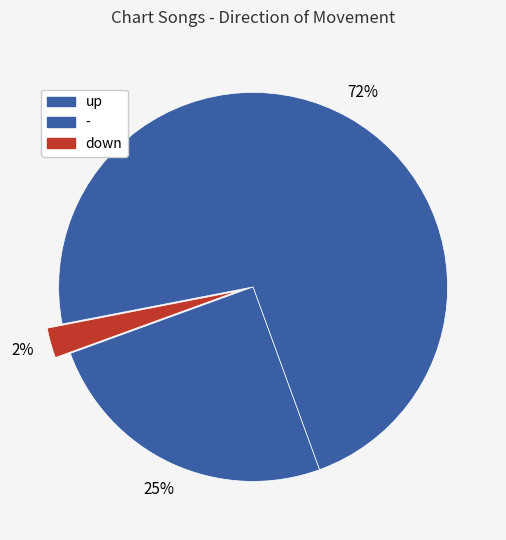

How many segments does this pie chart have?

3